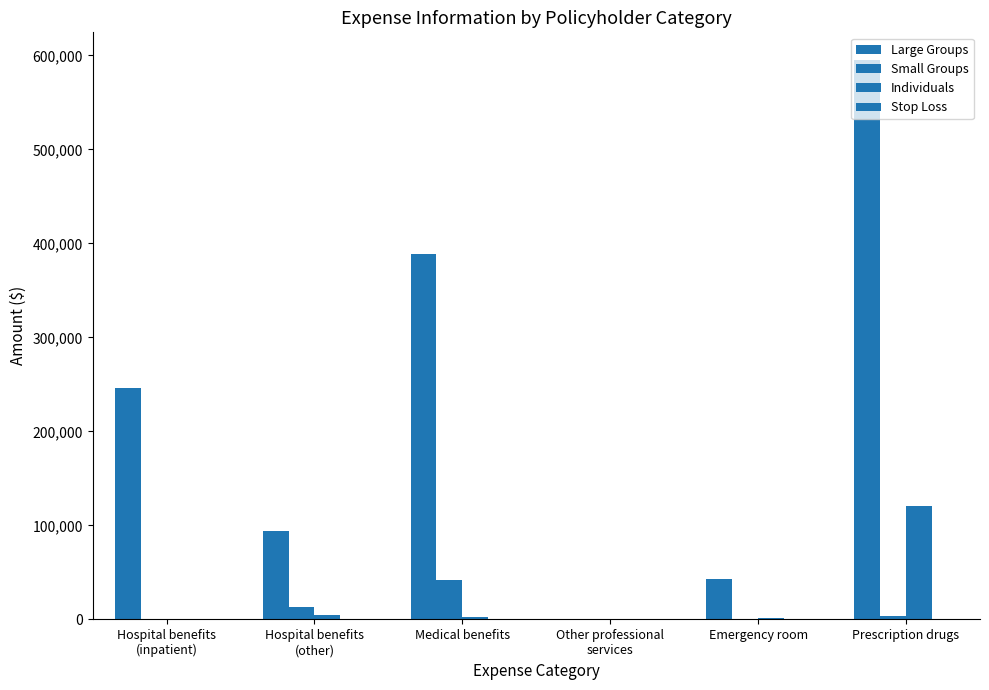

What position from the left is Medical benefits?

3